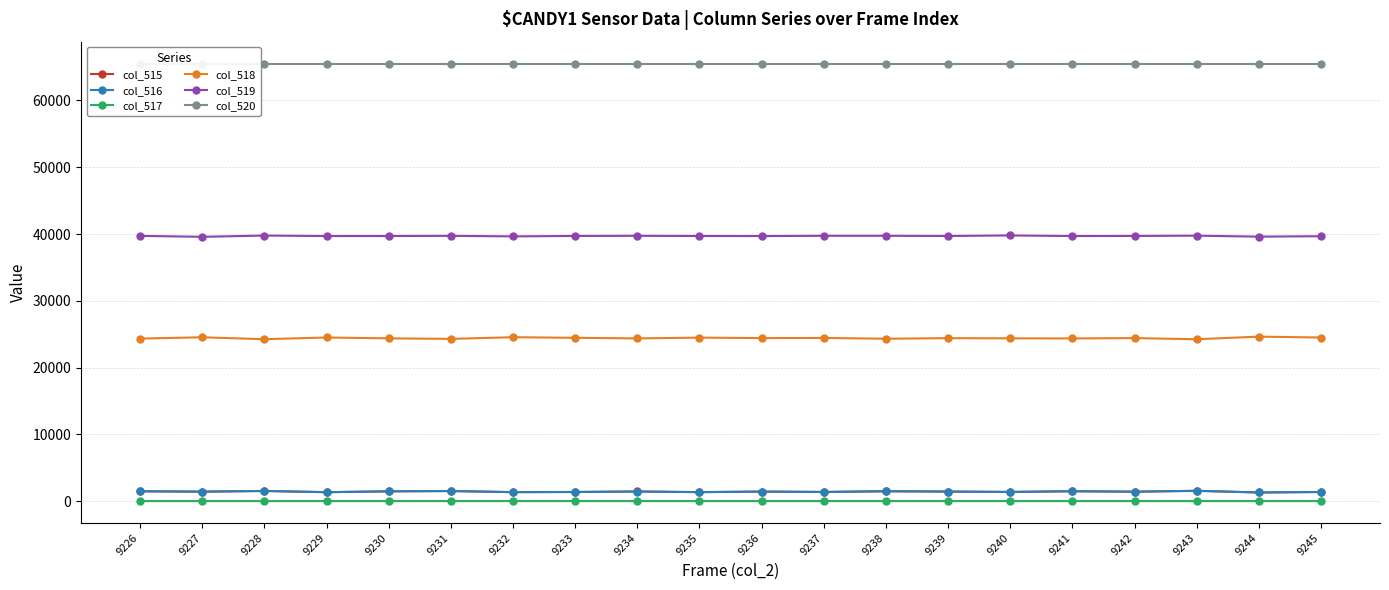

The col_516 series shows 309 at 9245. True or false?

False